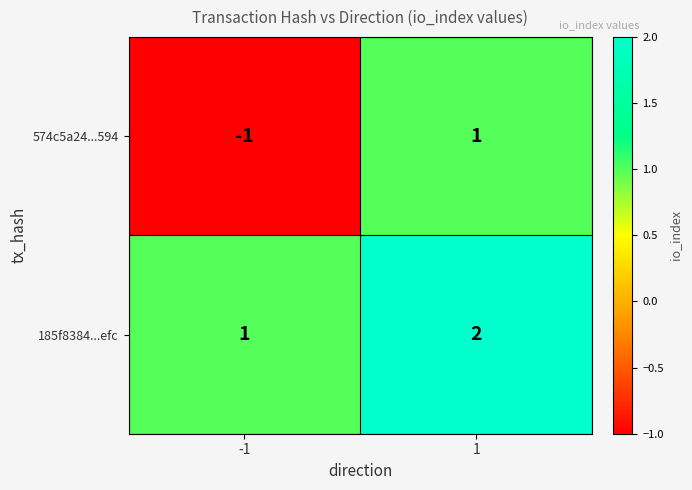

Is it true that 185f8384...efc equals 1 at -1?

True